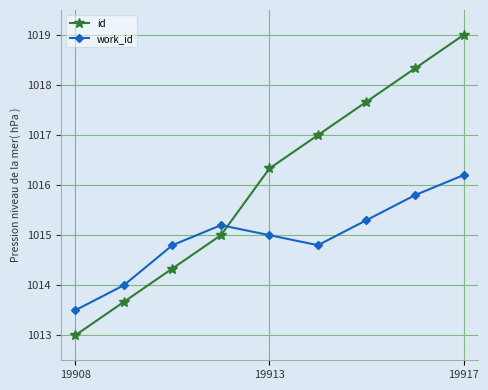

What is the minimum value for id?

1013.0